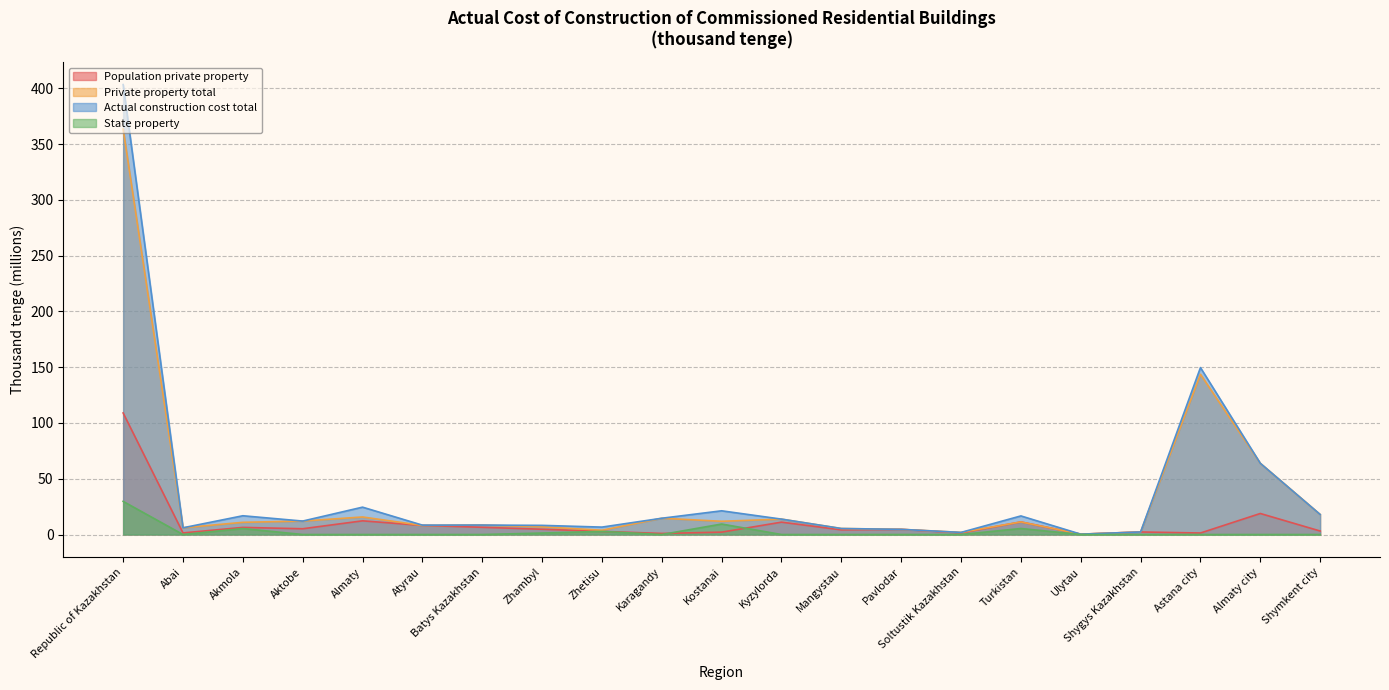

How many interior local peaks does the Private property total series have?

6